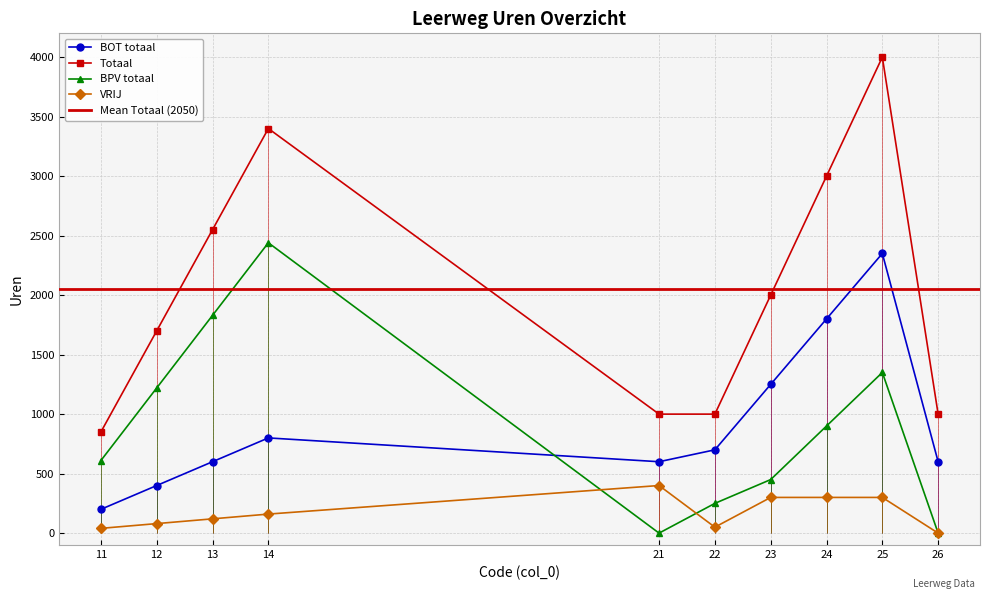

Reading right to left, list all the values displayed in this chart.

BOT totaal: 26=600	25=2350	24=1800	23=1250	22=700	21=600	14=800	13=600	12=400	11=200
Totaal: 26=1000	25=4000	24=3000	23=2000	22=1000	21=1000	14=3400	13=2550	12=1700	11=850
BPV totaal: 26=0	25=1350	24=900	23=450	22=250	21=0	14=2440	13=1830	12=1220	11=610
VRIJ: 26=0	25=300	24=300	23=300	22=50	21=400	14=160	13=120	12=80	11=40